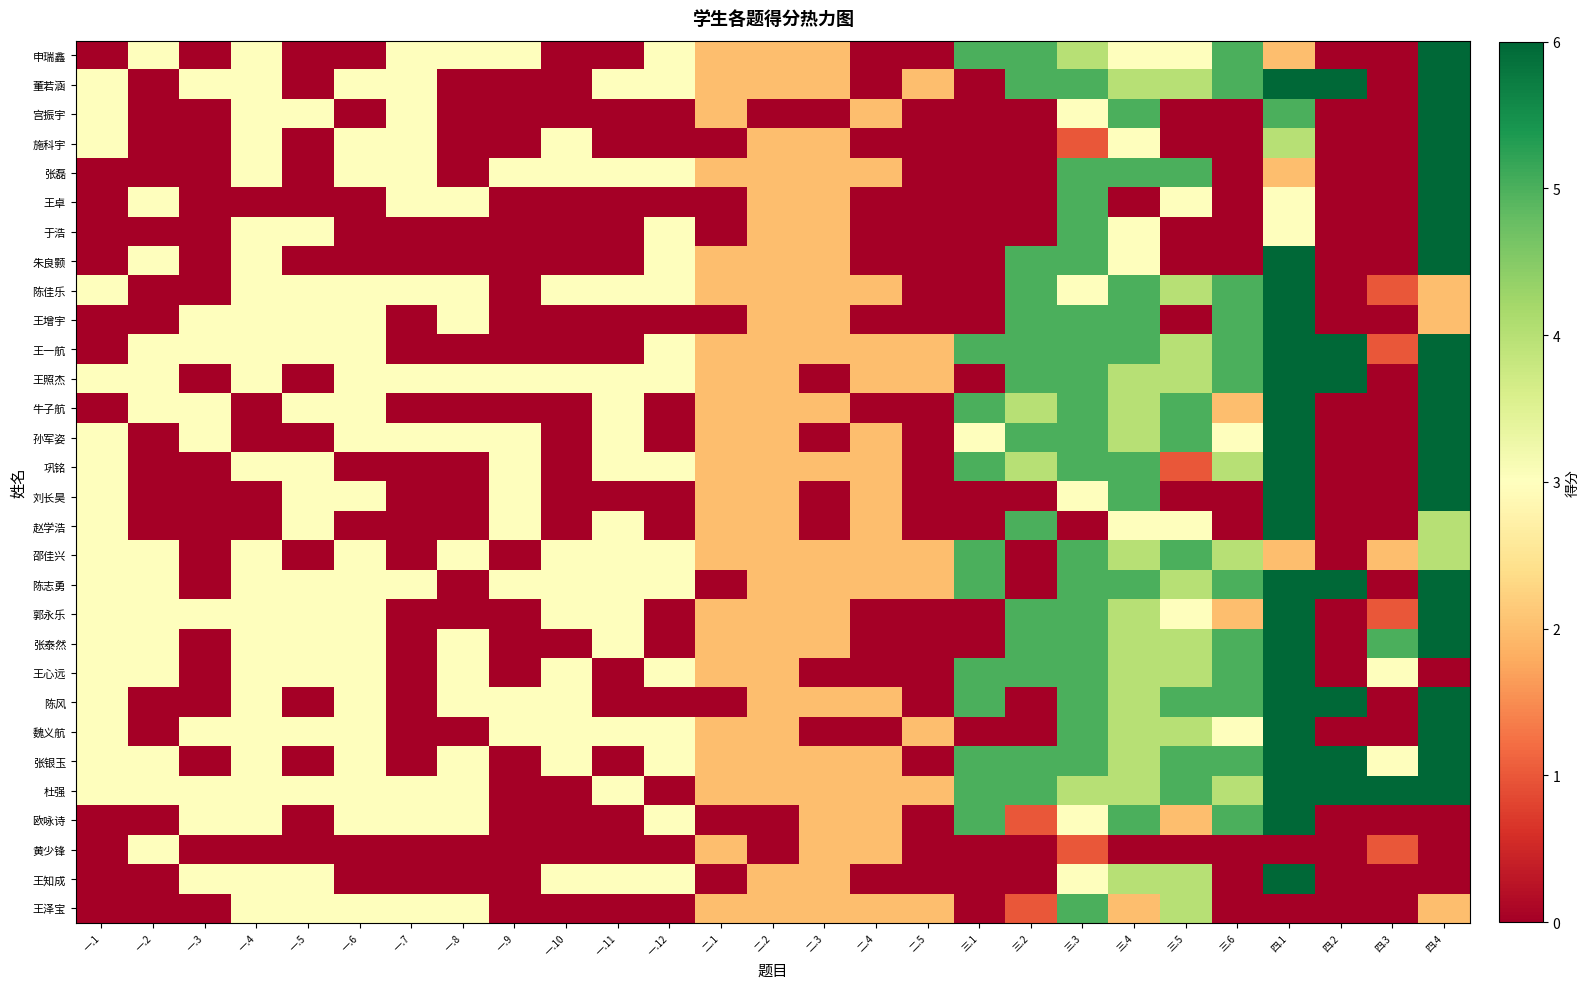

What is the maximum value shown in the chart?

6